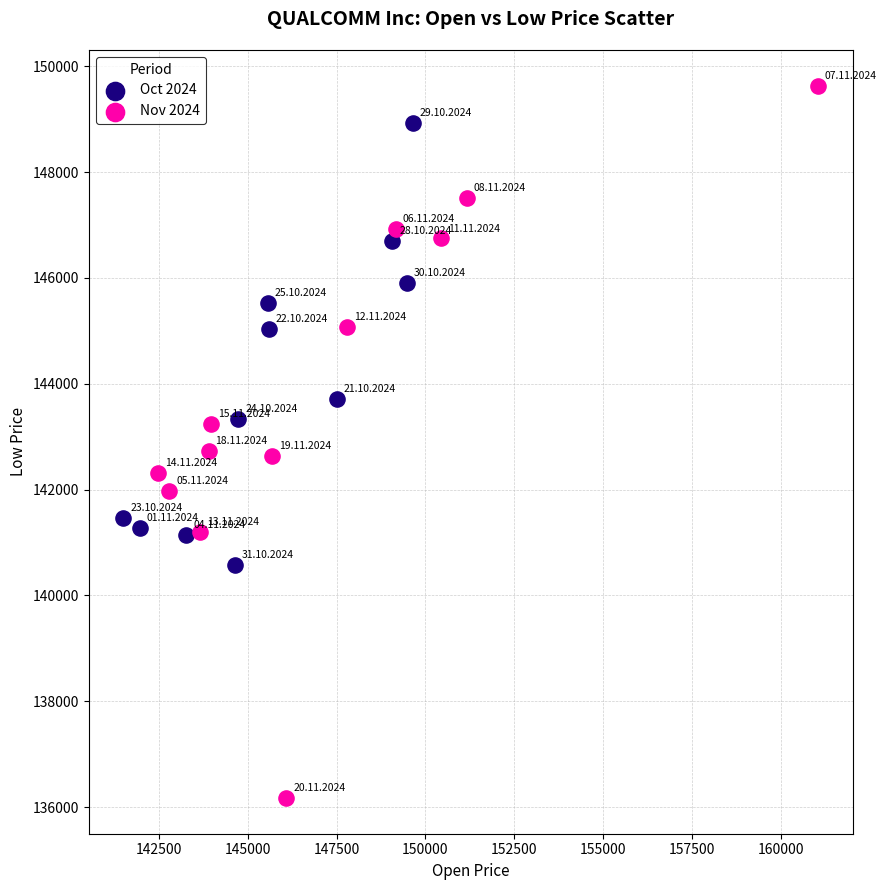

Which series contains the highest Y value?

Nov 2024